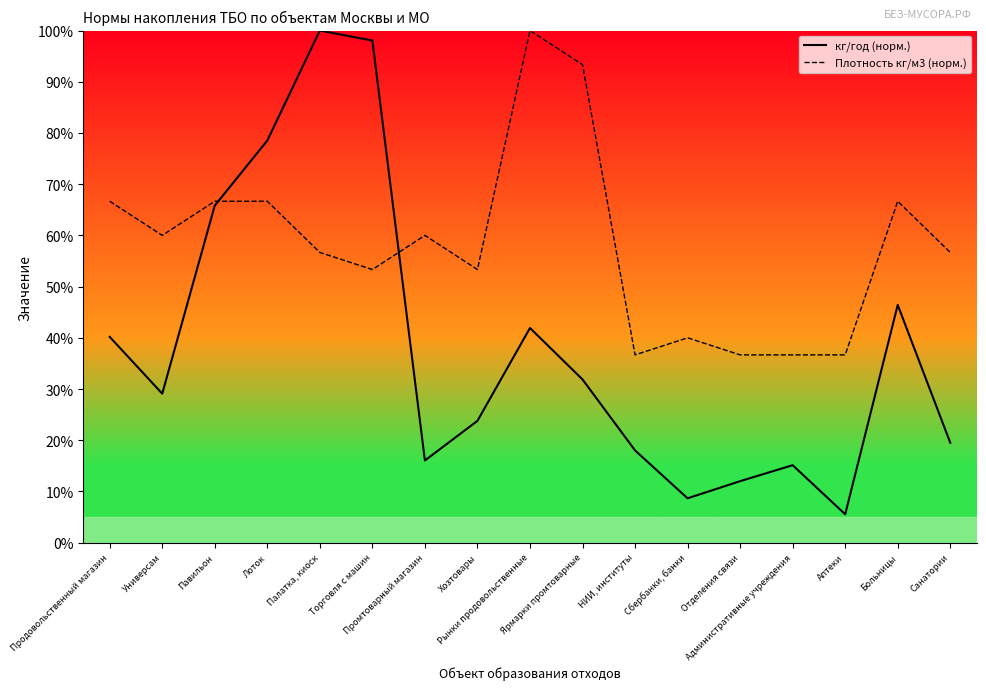

How many values in the Плотность кг/м3 (норм.) series exceed 56?

10